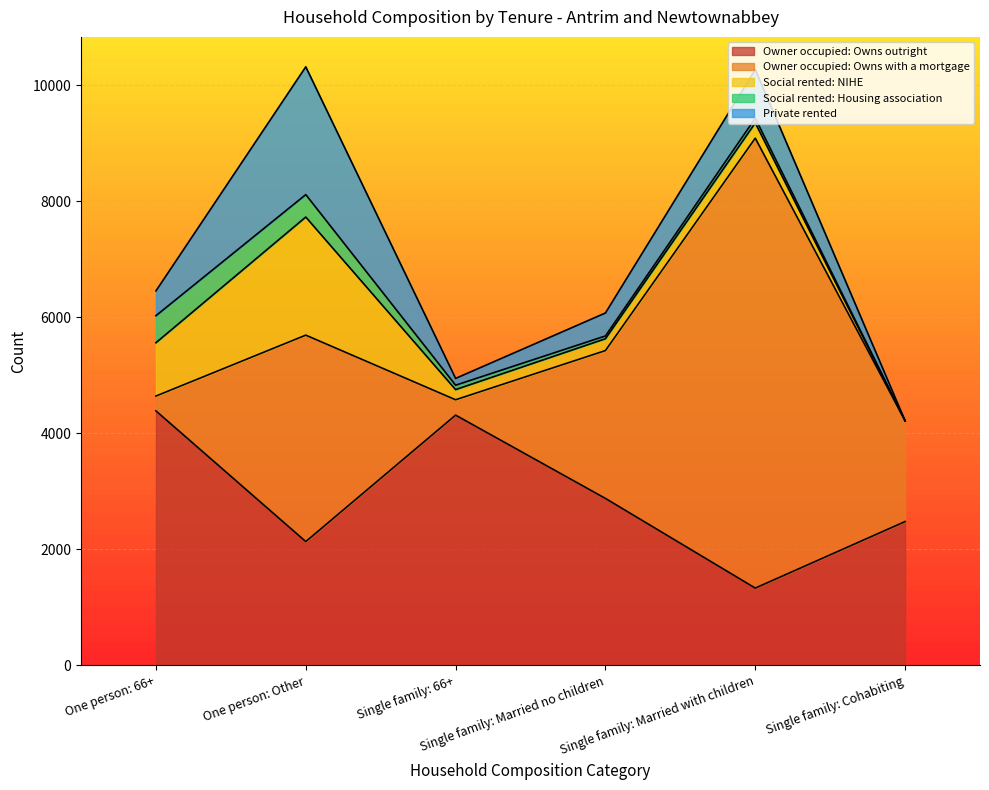

What is the approximate value of Owner occupied: Owns outright at One person: 66+, to the nearest 50?

4400